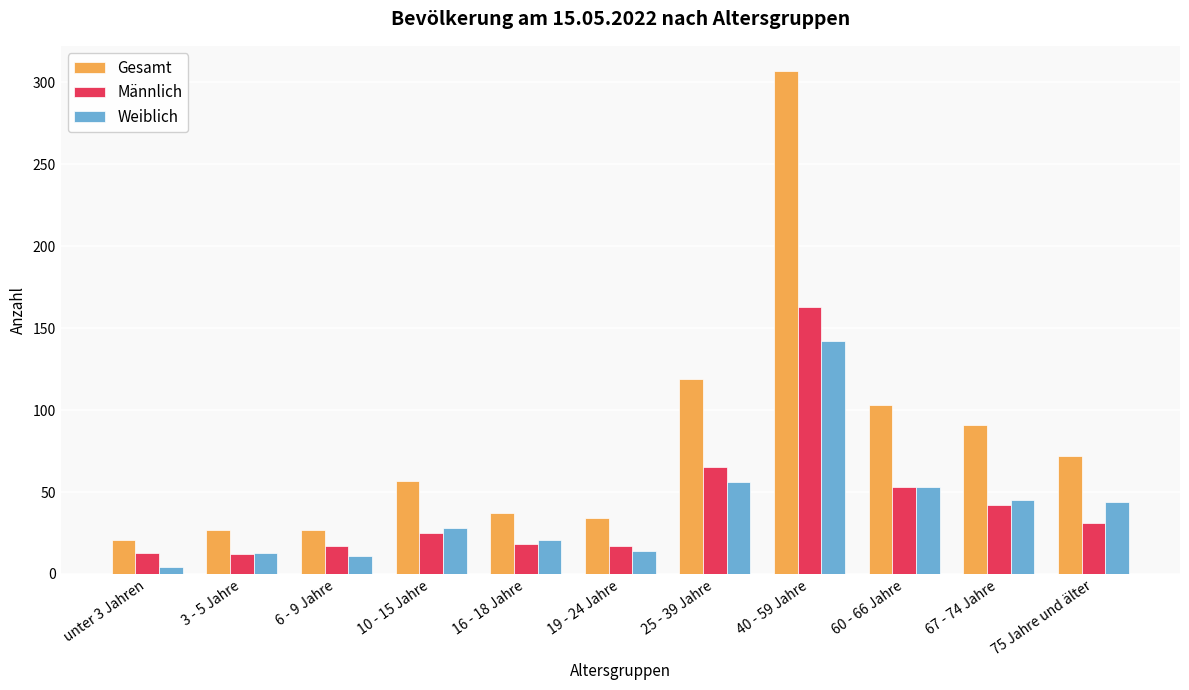

At which label does Männlich reach its peak?

40 - 59 Jahre